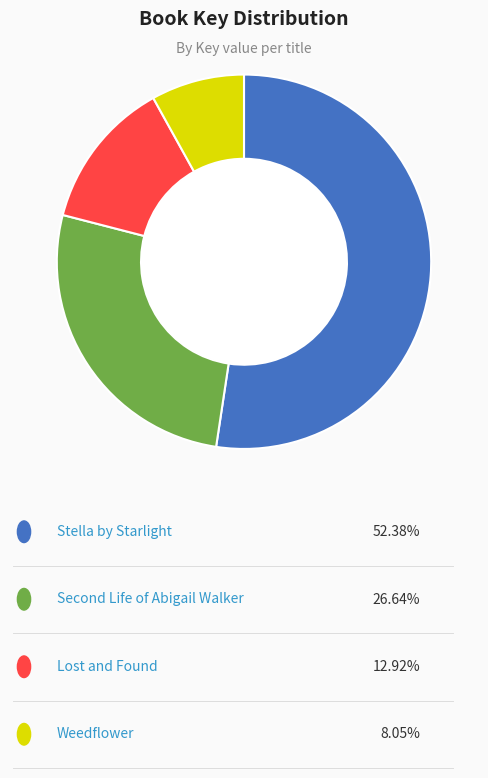

Does any single category account for the majority?

Yes